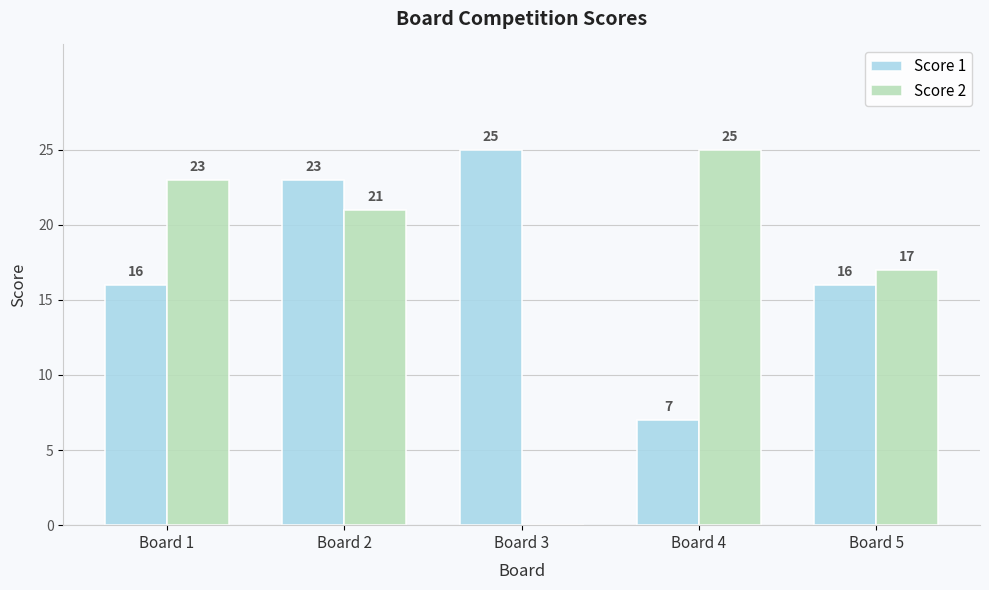

What is the highest value of the Score 2 series?

25